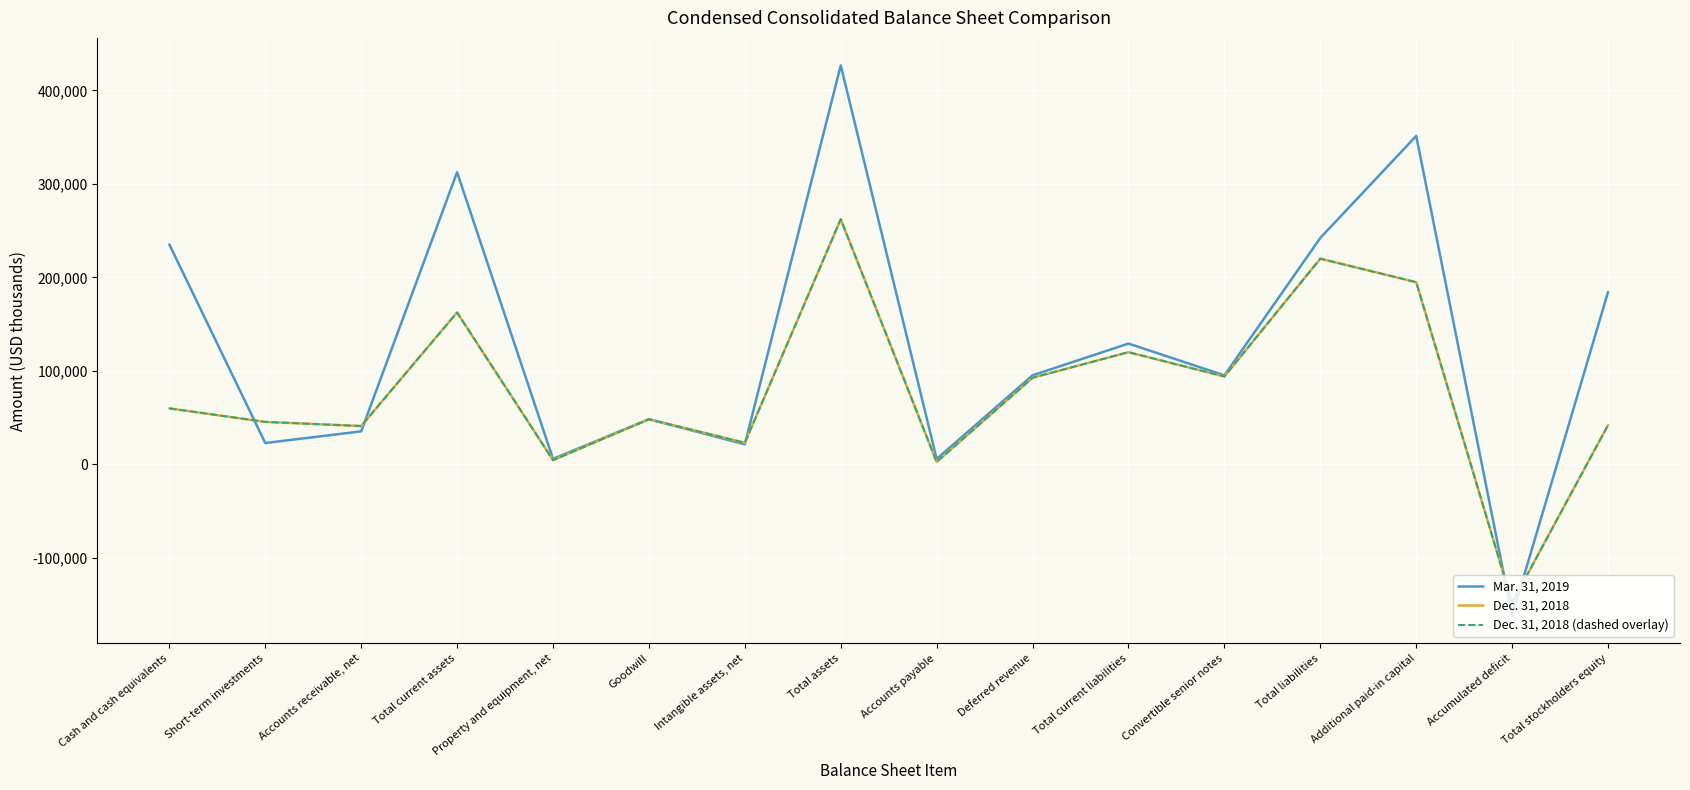

How many interior local peaks does the Dec. 31, 2018 (dashed overlay) series have?

5